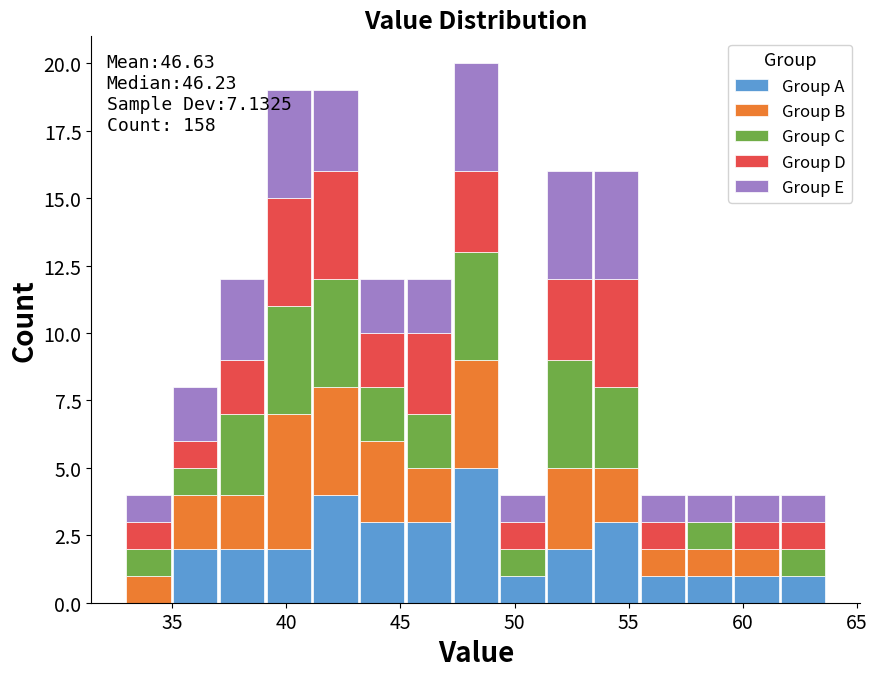

Which range on the x-axis has the tallest stacked bar (by total height)?

47.5 to 49.5